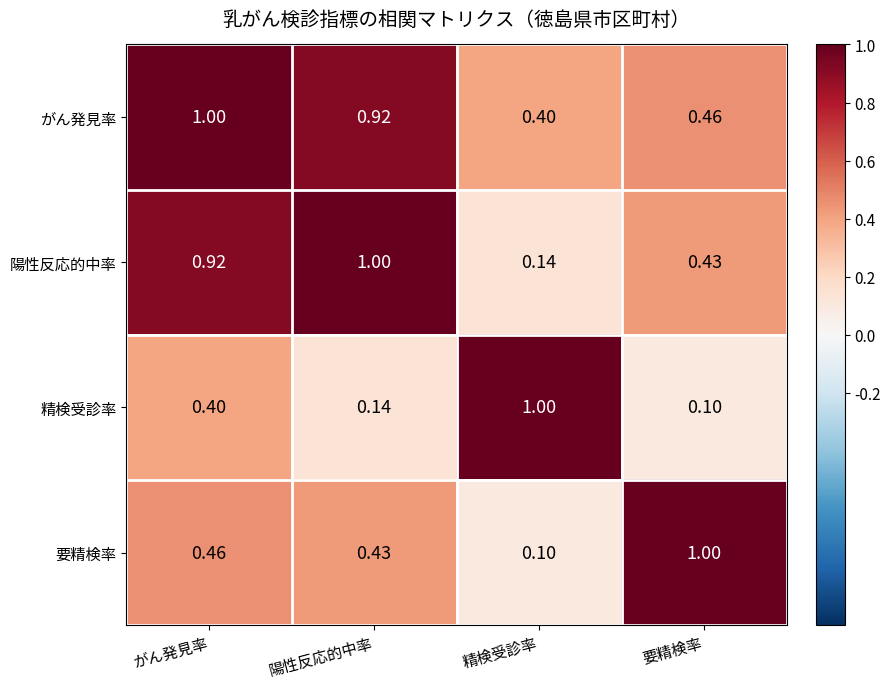

At which label is がん発見率 closest to 0?

精検受診率